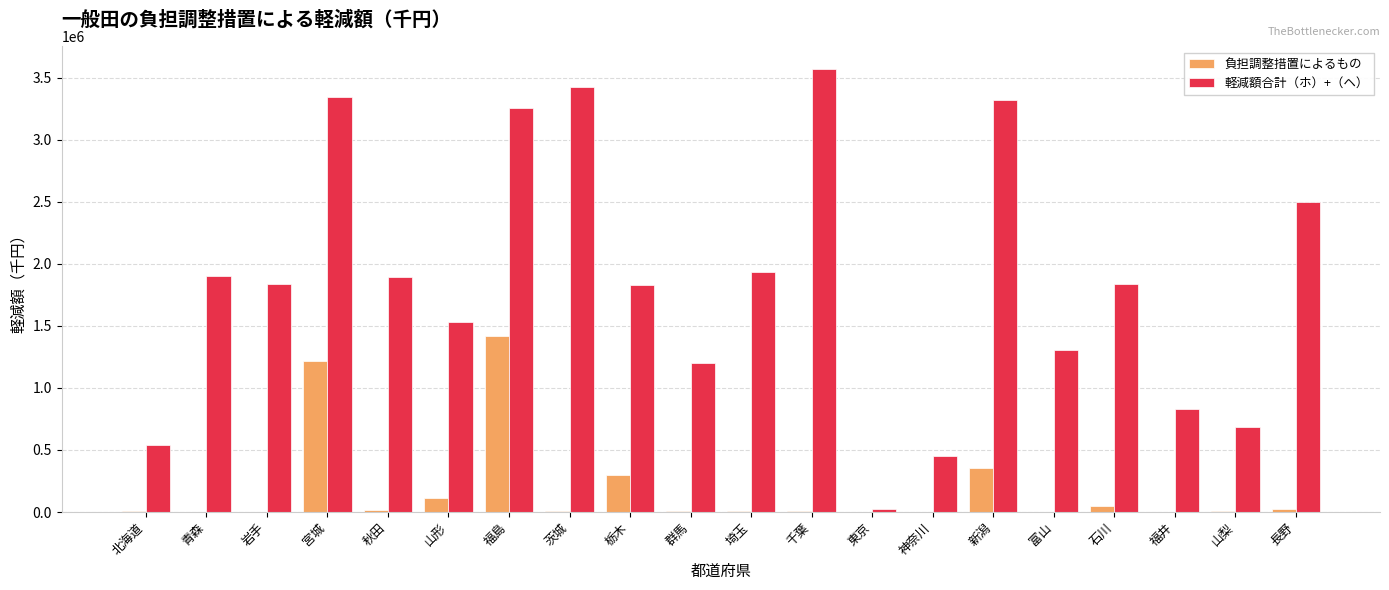

How many groups of bars are there?

20